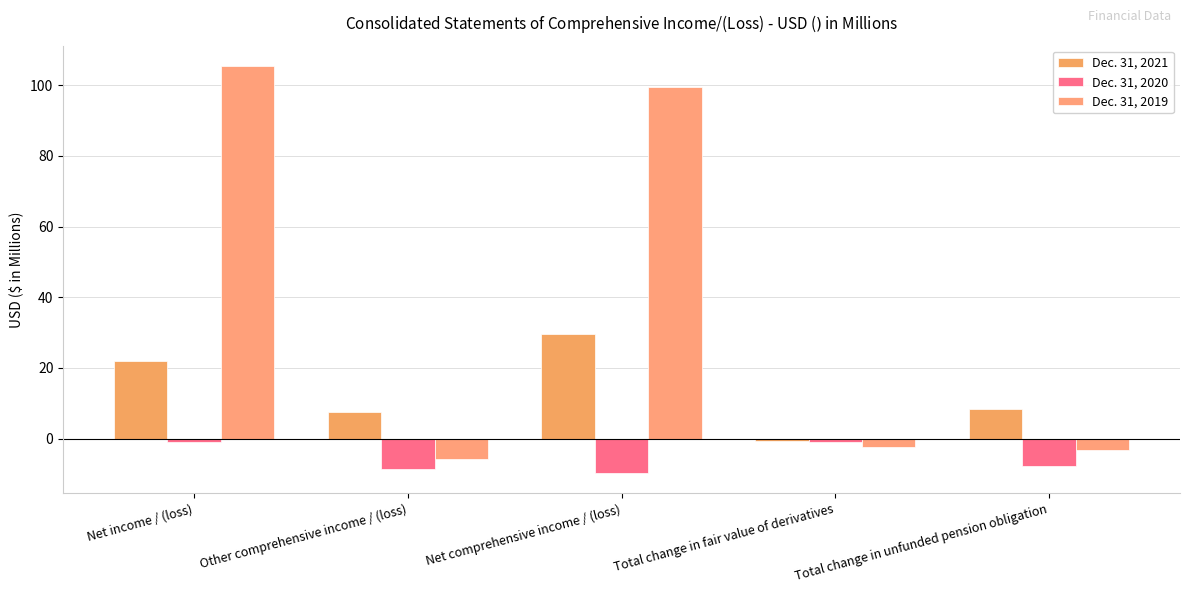

What is the total value across all series at Net comprehensive income / (loss)?

119.5